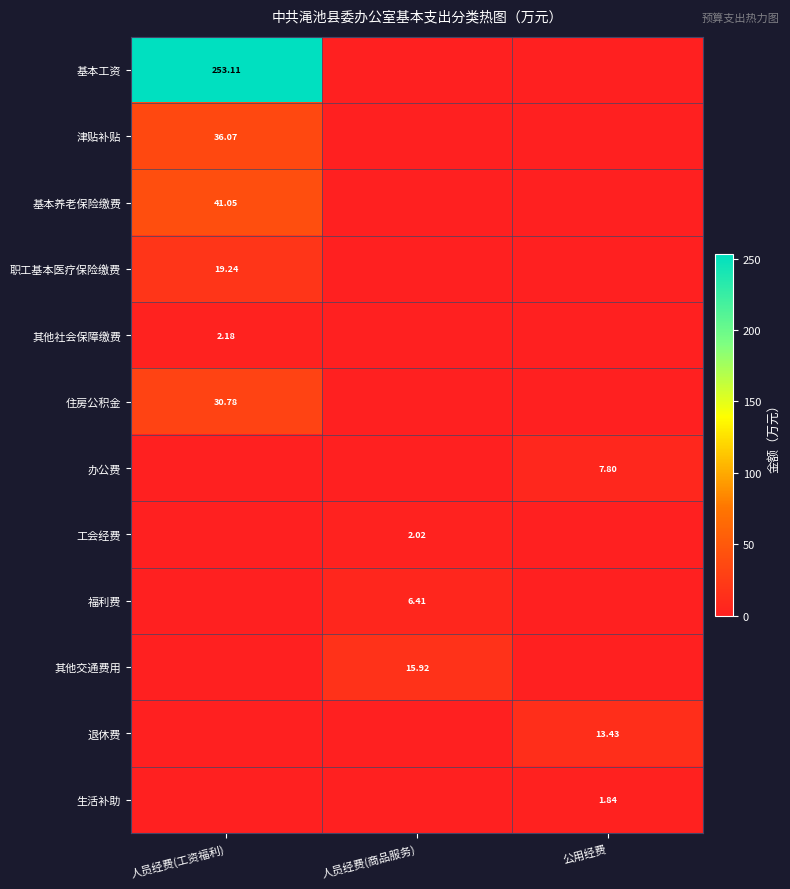

Is the value of 职工基本医疗保险缴费 at 人员经费(工资福利) greater than the value of 住房公积金 at 人员经费(工资福利)?

No